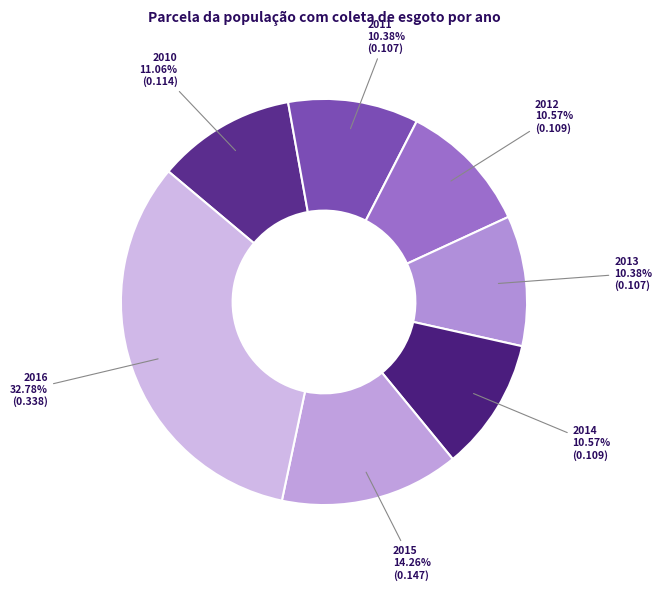

Does 2013 account for over 50% of the chart?

No